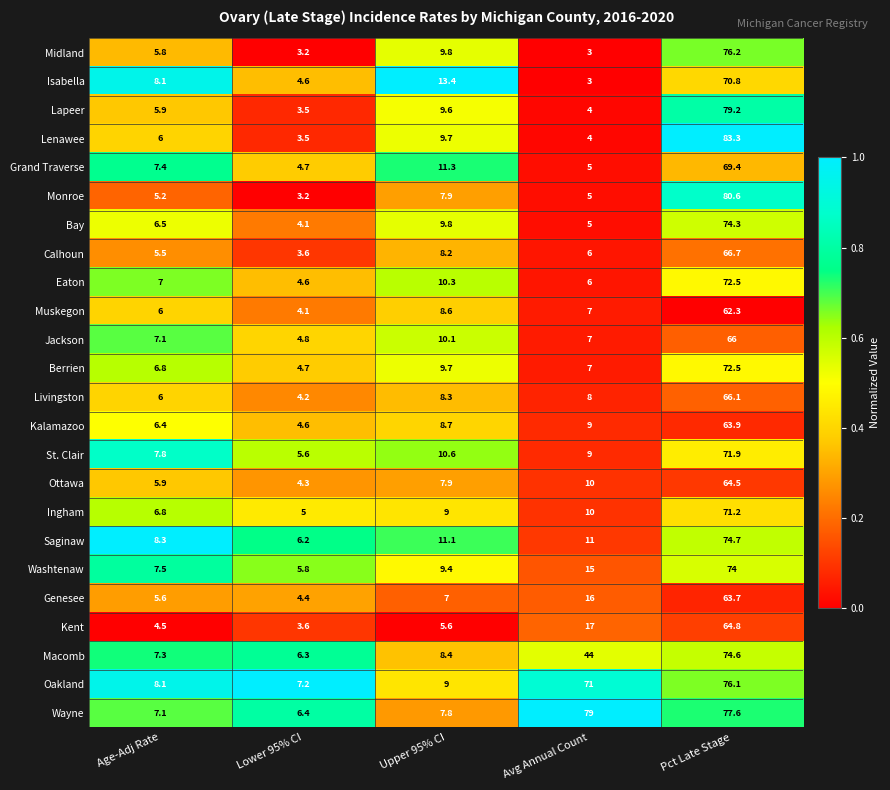

At which label does Lapeer first exceed 5?

Age-Adj Rate